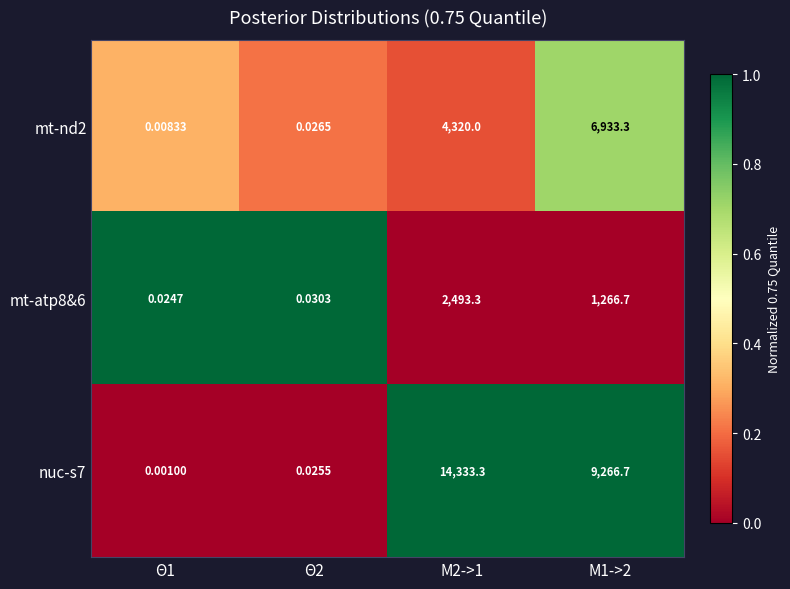

Is the value of mt-nd2 at Θ1 greater than the value of mt-atp8&6 at Θ1?

No